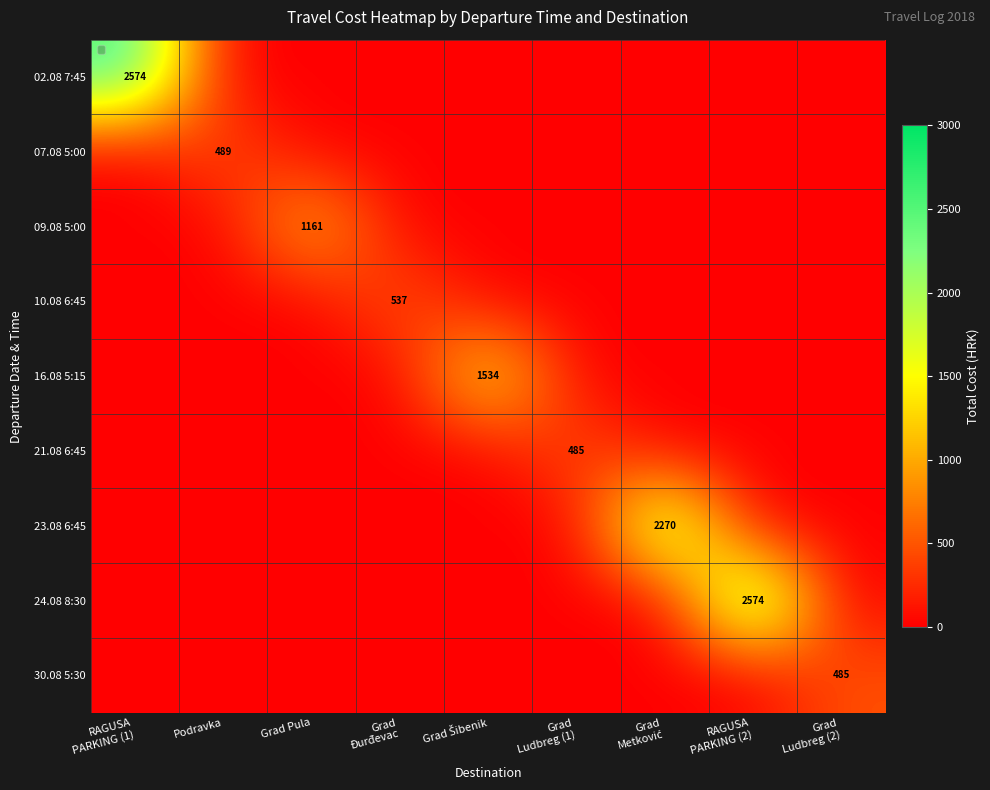

Is it true that 07.08 5:00 equals 679 at Podravka?

False